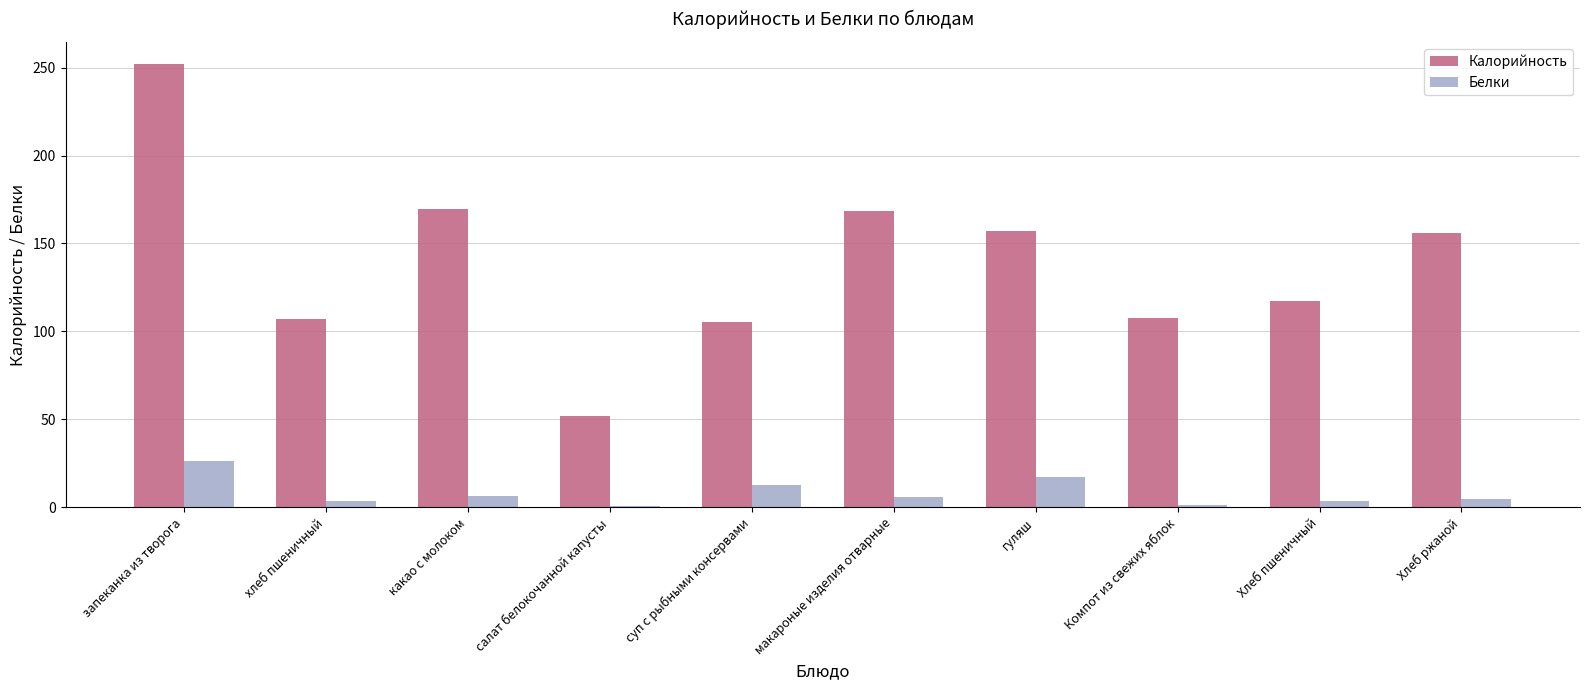

What value does the Калорийность series have at какао с молоком?

169.8